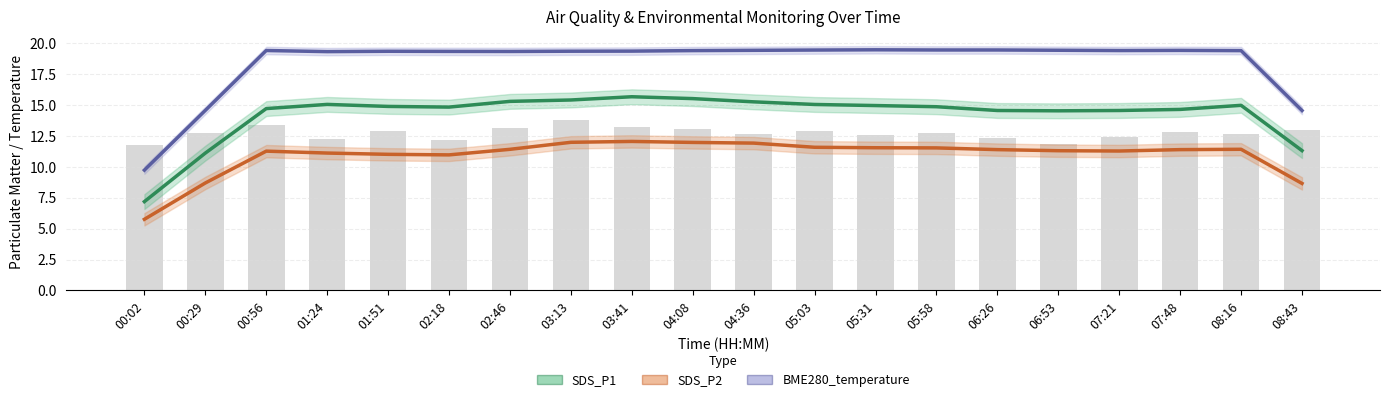

Reading left to right, extract all data points from this chart.

SDS_P1: 00:02=7.2	00:29=11.1	00:56=14.7	01:24=15.0	01:51=14.9	02:18=14.8	02:46=15.3	03:13=15.4	03:41=15.7	04:08=15.5	04:36=15.3	05:03=15.0	05:31=15.0	05:58=14.9	06:26=14.6	06:53=14.5	07:21=14.6	07:48=14.6	08:16=15.0	08:43=11.3
SDS_P2: 00:02=5.8	00:29=8.7	00:56=11.3	01:24=11.1	01:51=11.0	02:18=11.0	02:46=11.4	03:13=12.0	03:41=12.1	04:08=12.0	04:36=11.9	05:03=11.6	05:31=11.5	05:58=11.5	06:26=11.4	06:53=11.3	07:21=11.3	07:48=11.4	08:16=11.4	08:43=8.7
BME280_temperature: 00:02=9.7	00:29=14.6	00:56=19.4	01:24=19.3	01:51=19.3	02:18=19.3	02:46=19.3	03:13=19.4	03:41=19.4	04:08=19.4	04:36=19.4	05:03=19.4	05:31=19.5	05:58=19.5	06:26=19.5	06:53=19.4	07:21=19.4	07:48=19.4	08:16=19.4	08:43=14.6